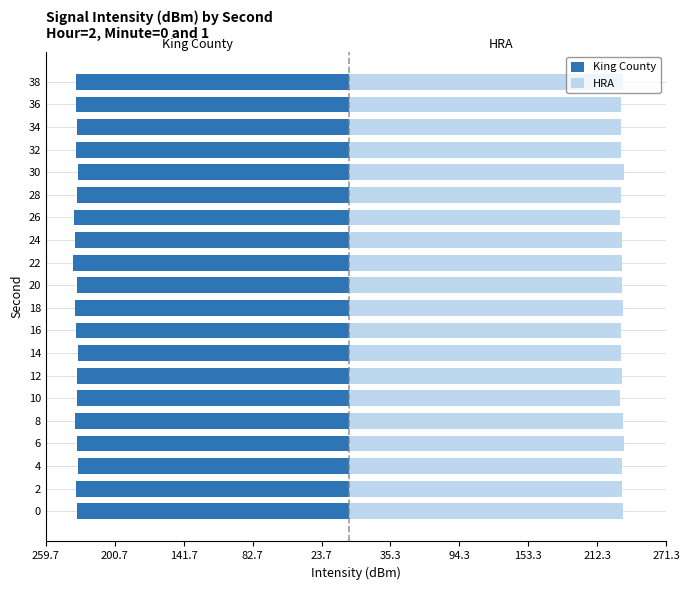

Are the bars grouped side by side (vs. stacked)?

Yes